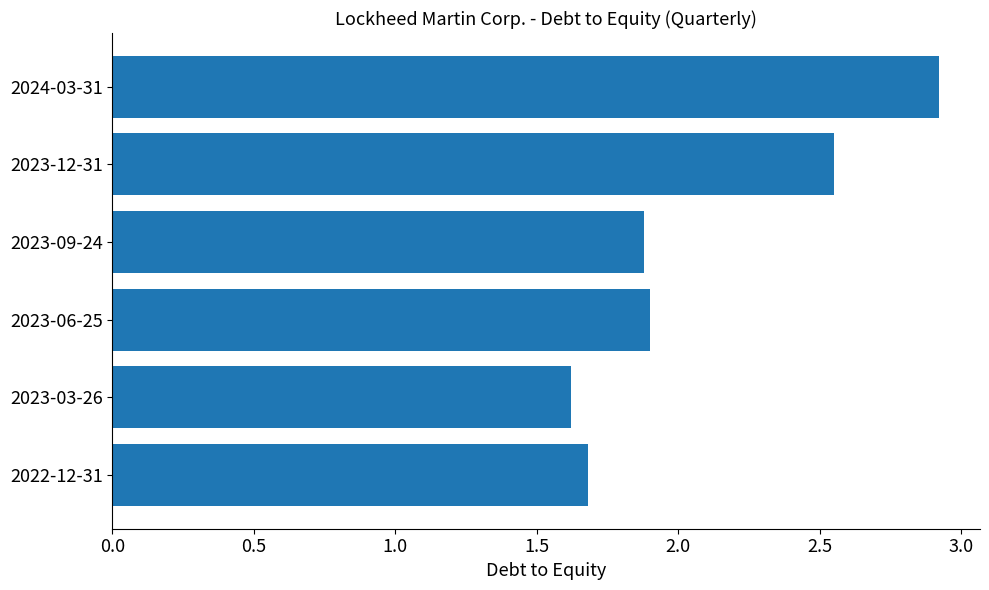

What is the label of the 2nd bar from the top?

2023-12-31